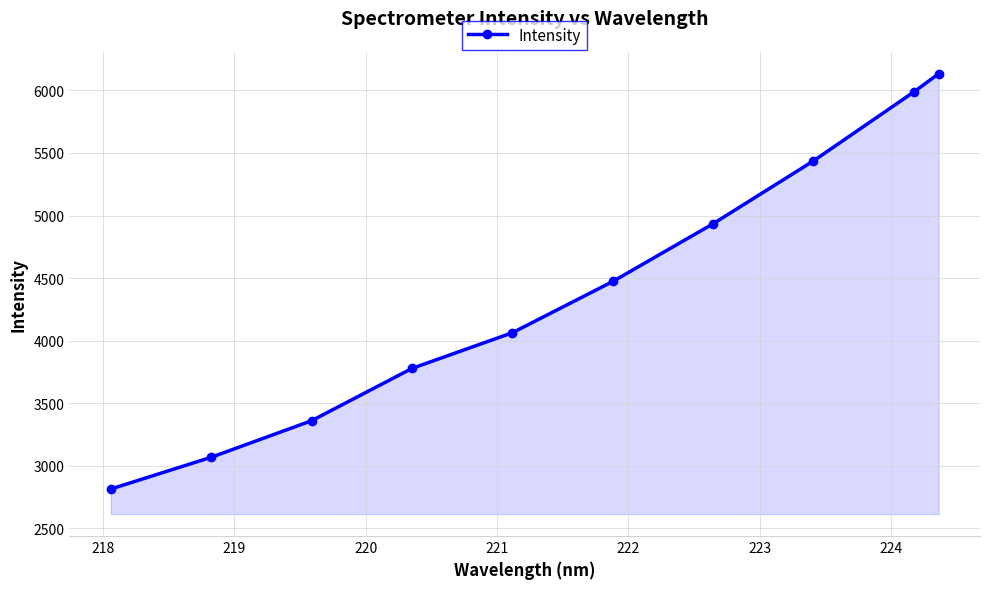

What is the average value?

4404.5